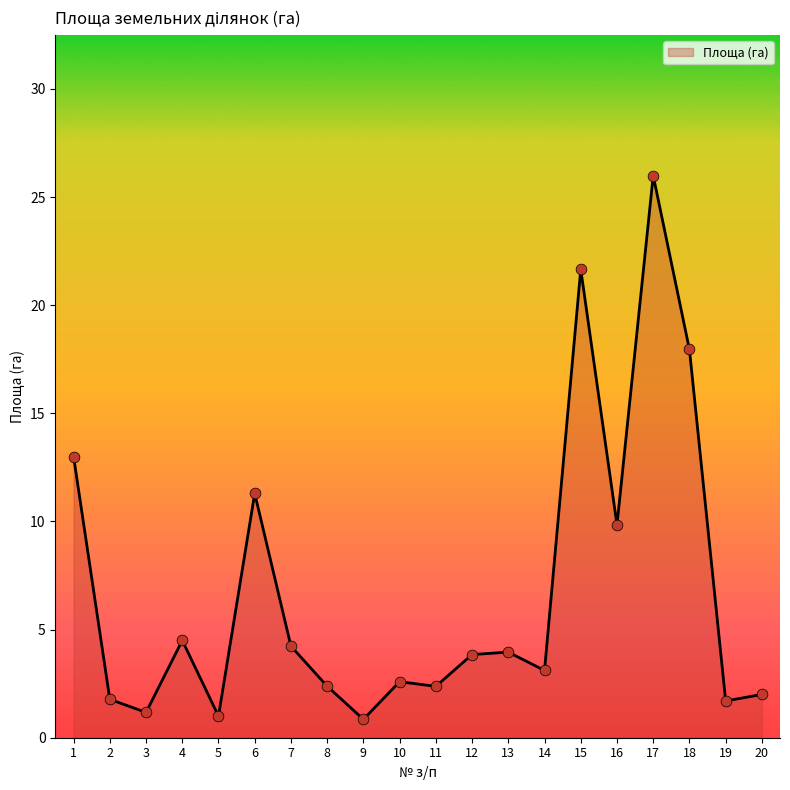

Which has a higher value, 8 or 18?

18